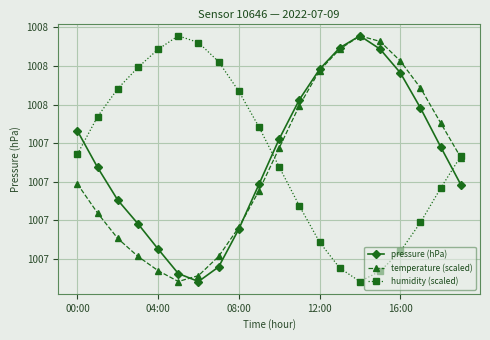

What are all the series names shown in the legend?

pressure (hPa), temperature (scaled), humidity (scaled)